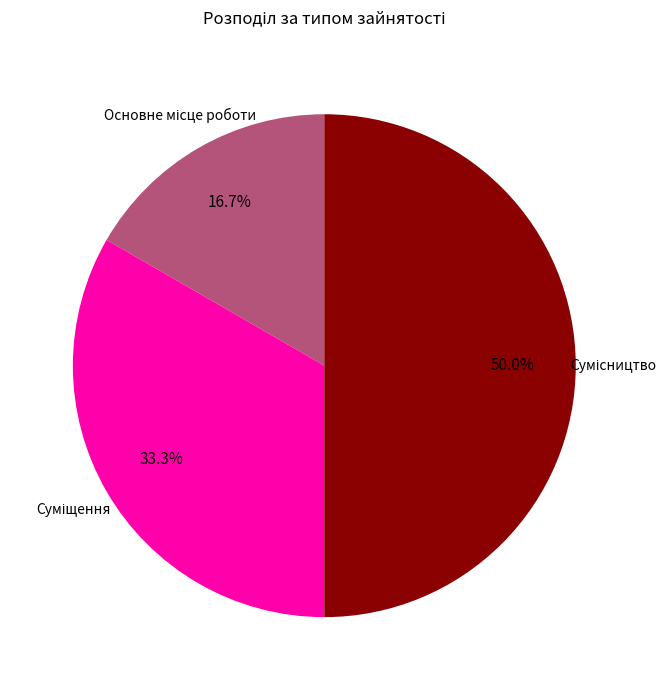

Does Суміщення represent more than half of the total?

No